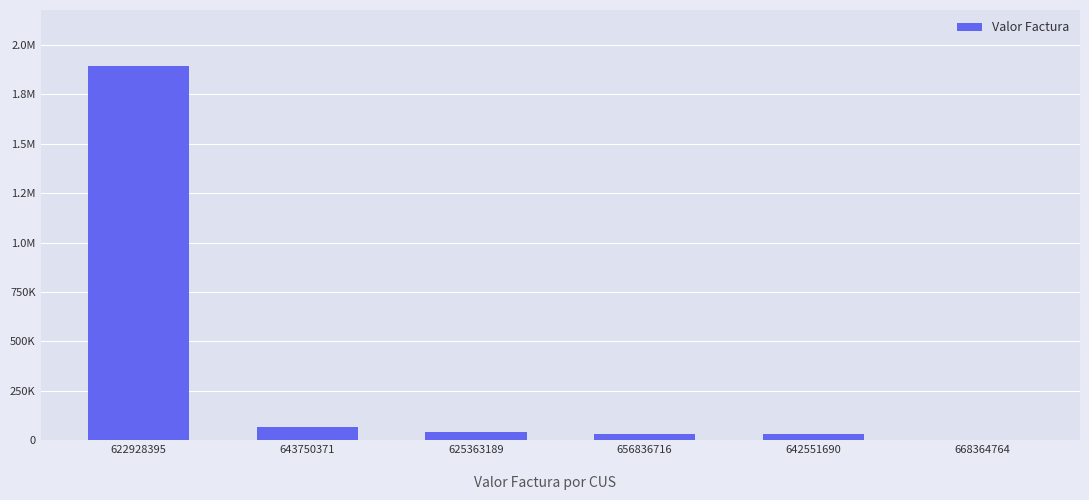

Rank the categories by value from lowest to highest.

668364764, 642551690, 656836716, 625363189, 643750371, 622928395